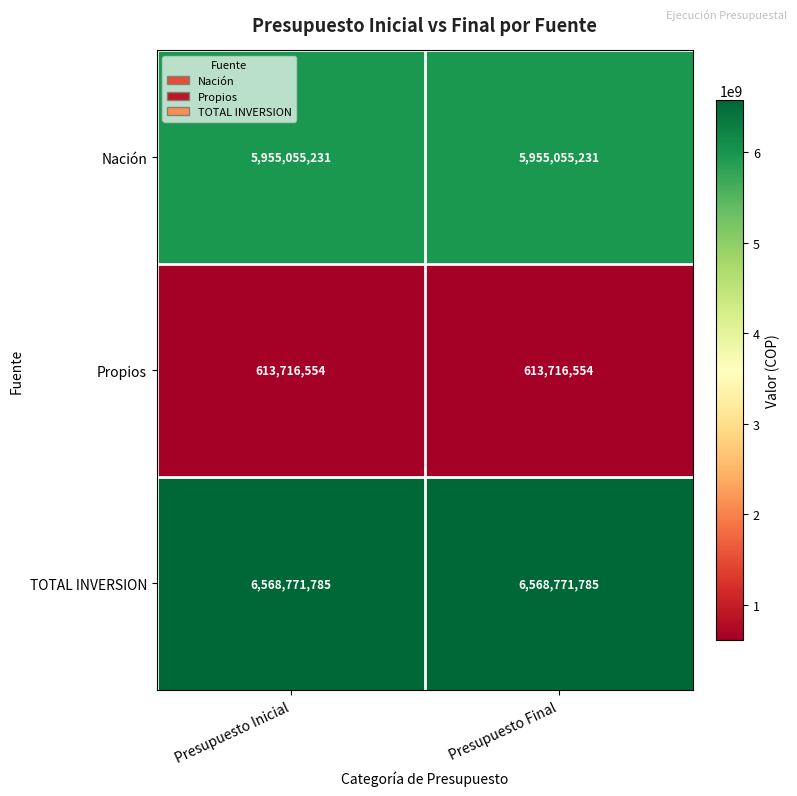

What is the maximum value shown in the chart?

6568771785